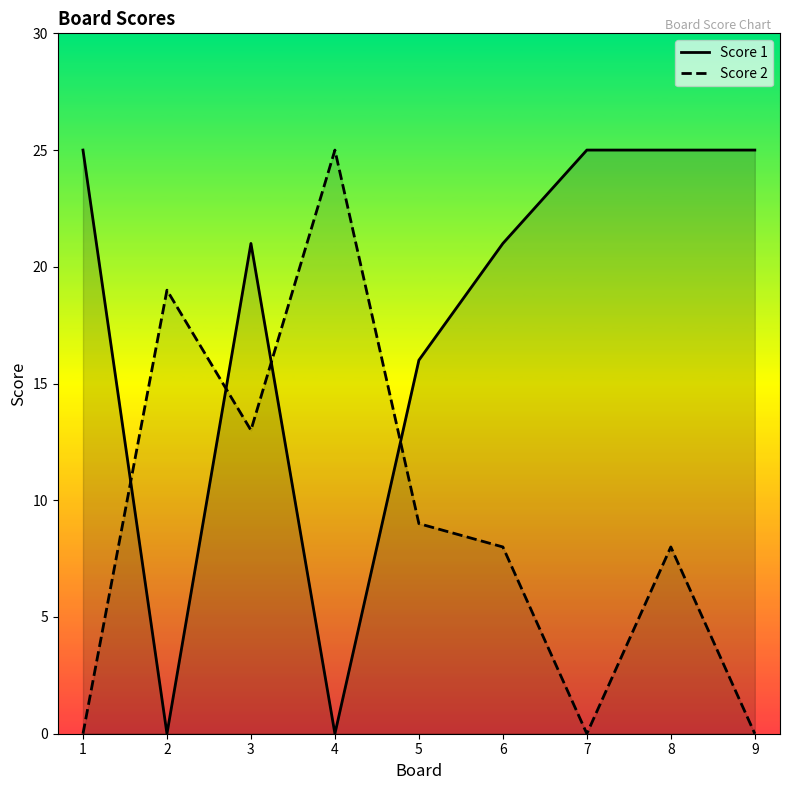

Does the chart have visible grid lines?

No